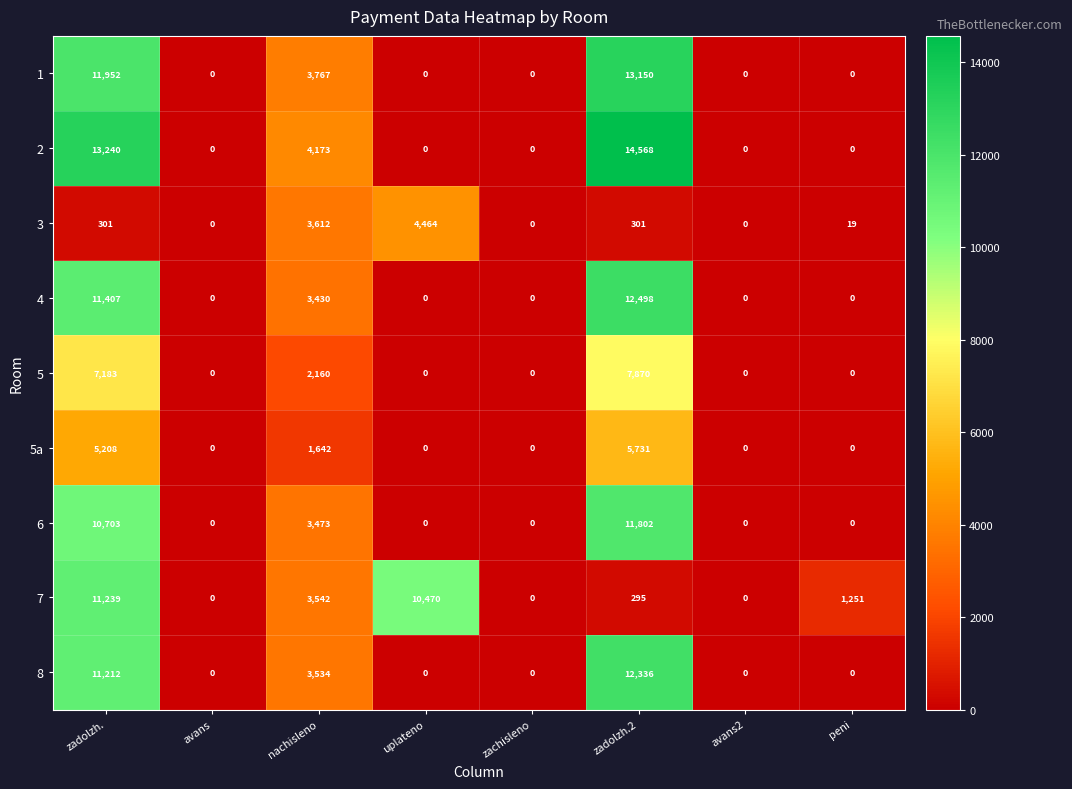

What is the difference between the 8 values at zachisleno and zadolzh.?

11212